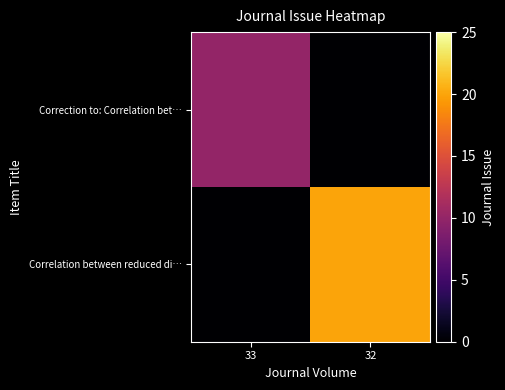

Between 33 and 32, which series saw the biggest shift?

Correlation between reduced di…